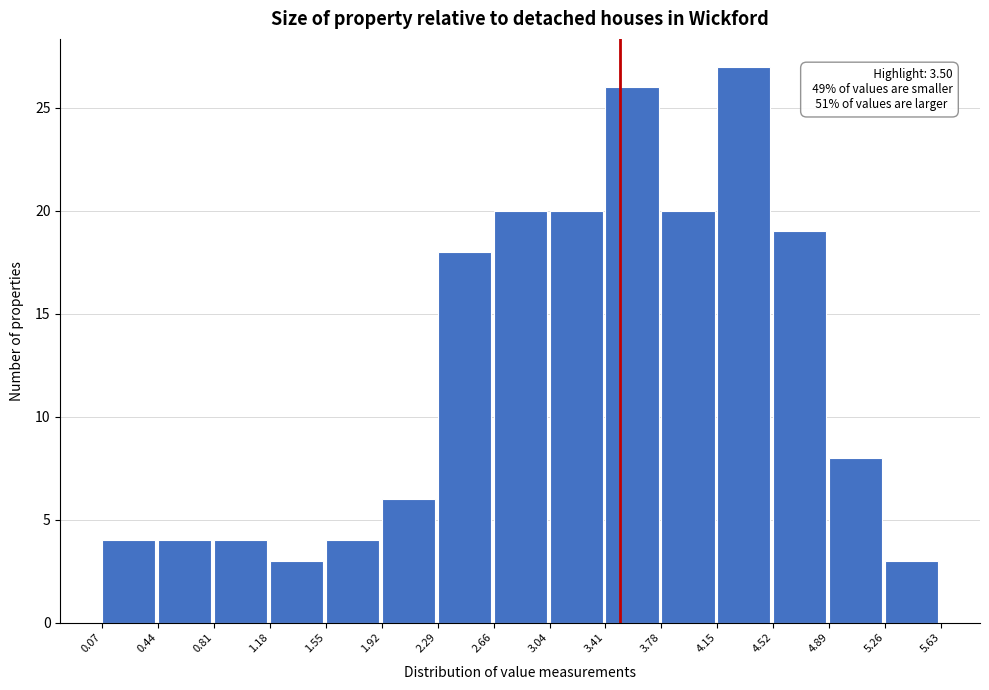

Over which range of the x-axis is the bar tallest?

4.15 to 4.52